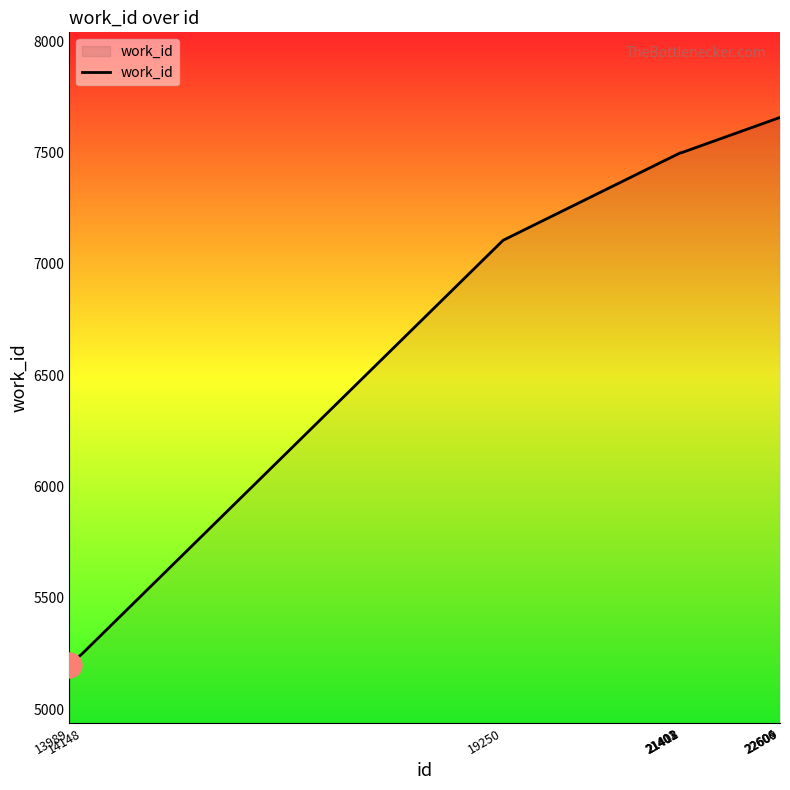

Reading right to left, what are all the values shown in this chart?

22609=7657	22606=7657	22604=7657	21412=7499	21408=7499	21403=7499	21401=7499	19250=7106	14148=5251	13989=5199